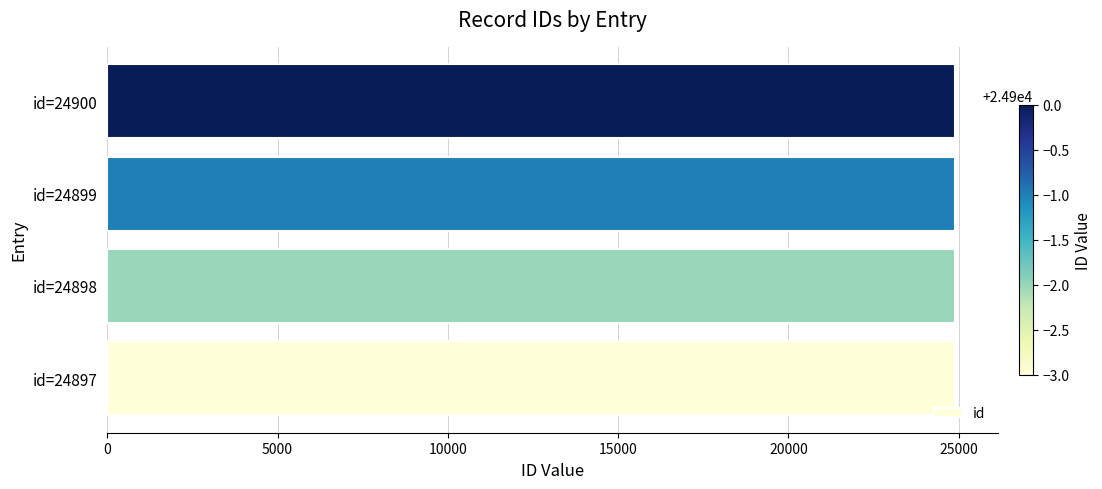

Approximately how many times larger is the value at id=24898 compared to id=24900?

1.0